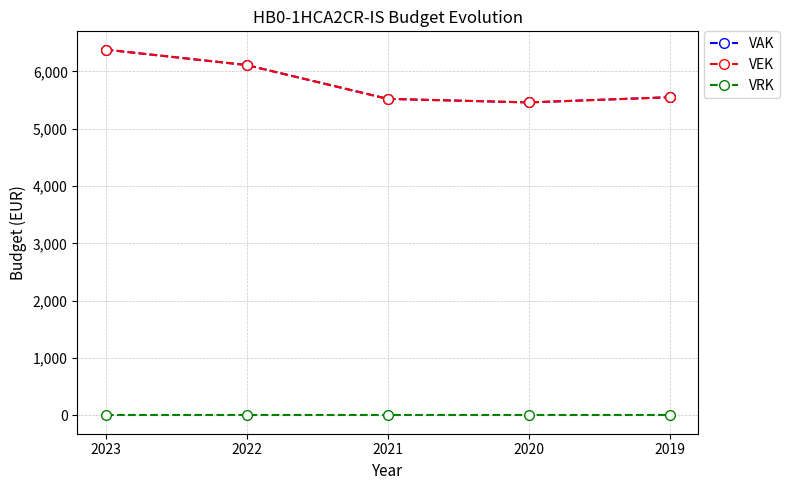

Does the chart have visible grid lines?

Yes